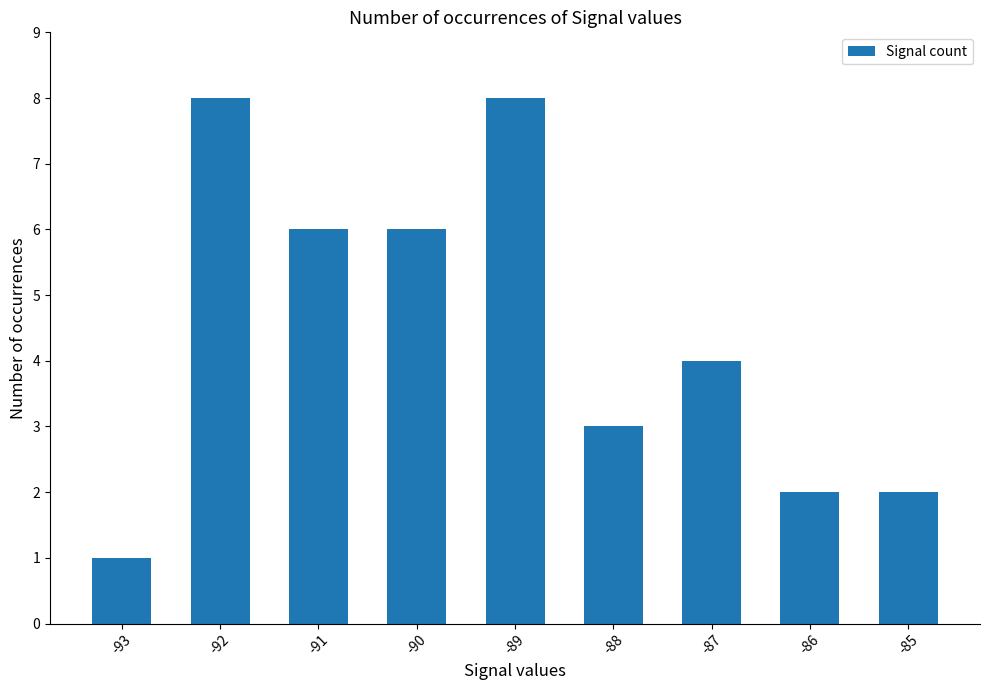

What is the value of the 4th bar from the left?

6